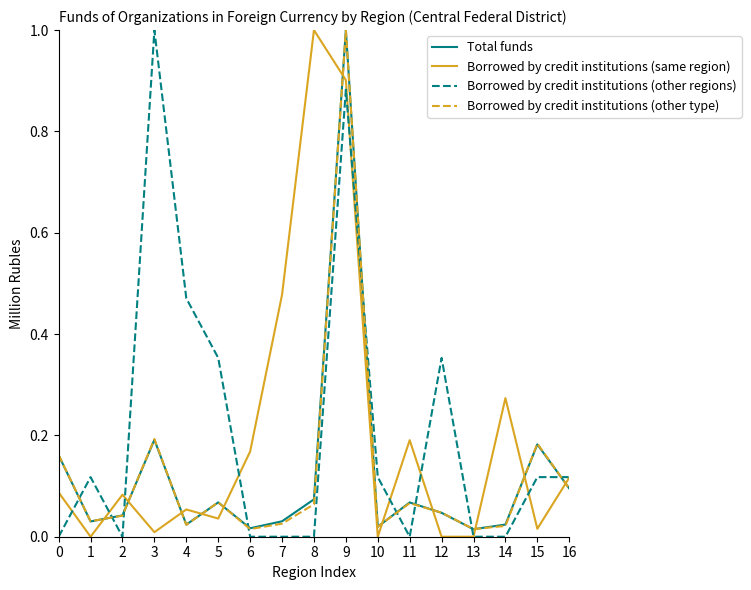

How many lines are shown in the chart?

4